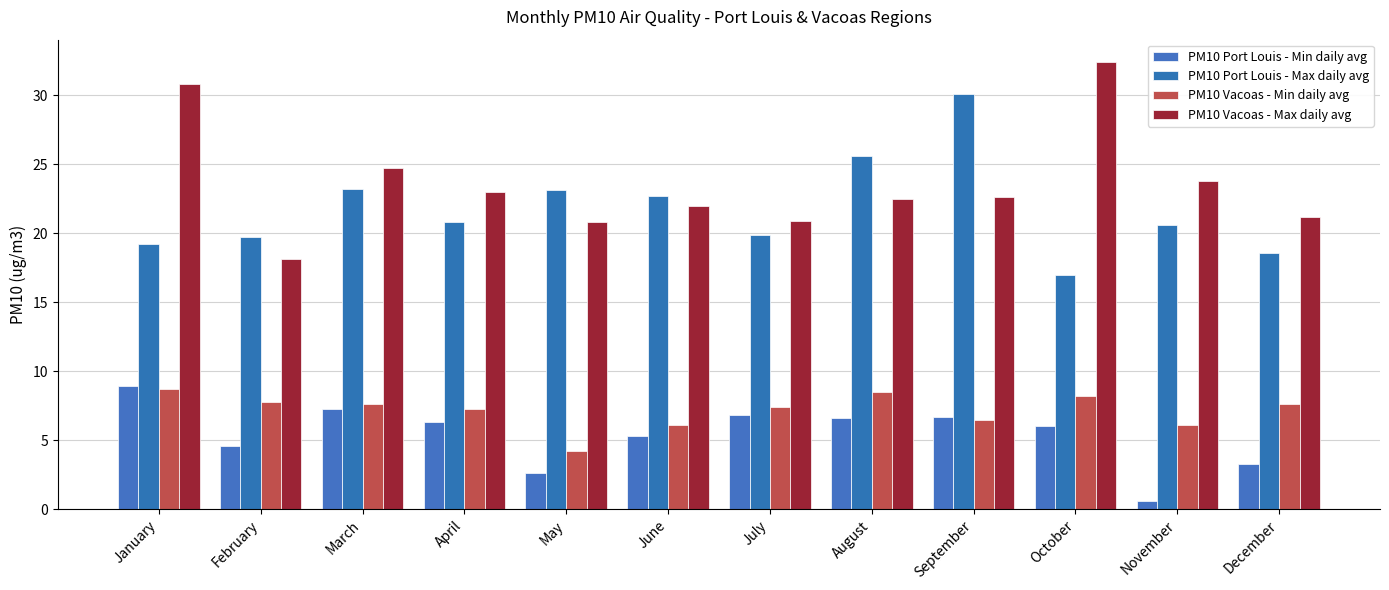

At which category does the chart reach its minimum across all series?

November